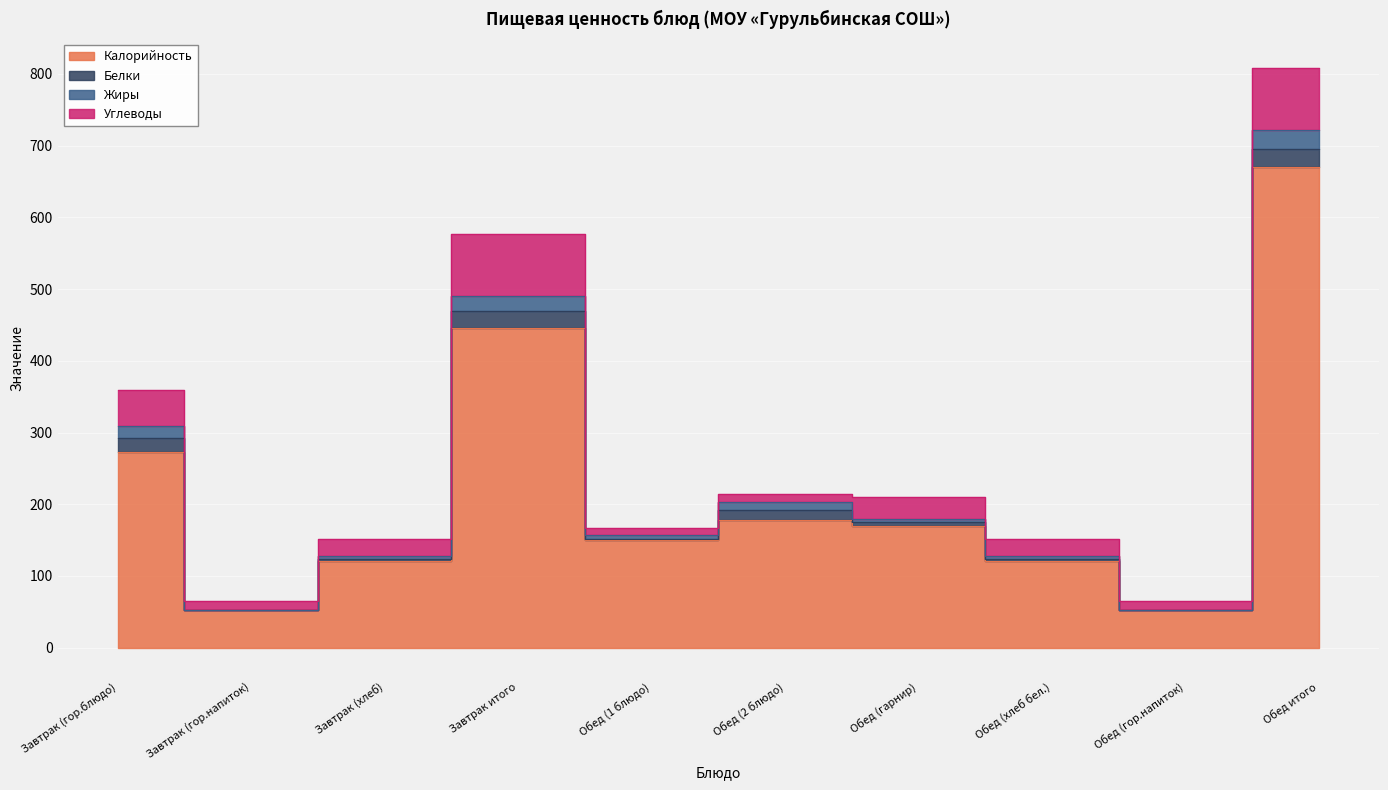

Rank the categories by Калорийность value from highest to lowest.

Обед итого, Завтрак итого, Завтрак (гор.блюдо), Обед (2 блюдо), Обед (гарнир), Обед (1 блюдо), Завтрак (хлеб), Обед (хлеб бел.), Завтрак (гор.напиток), Обед (гор.напиток)